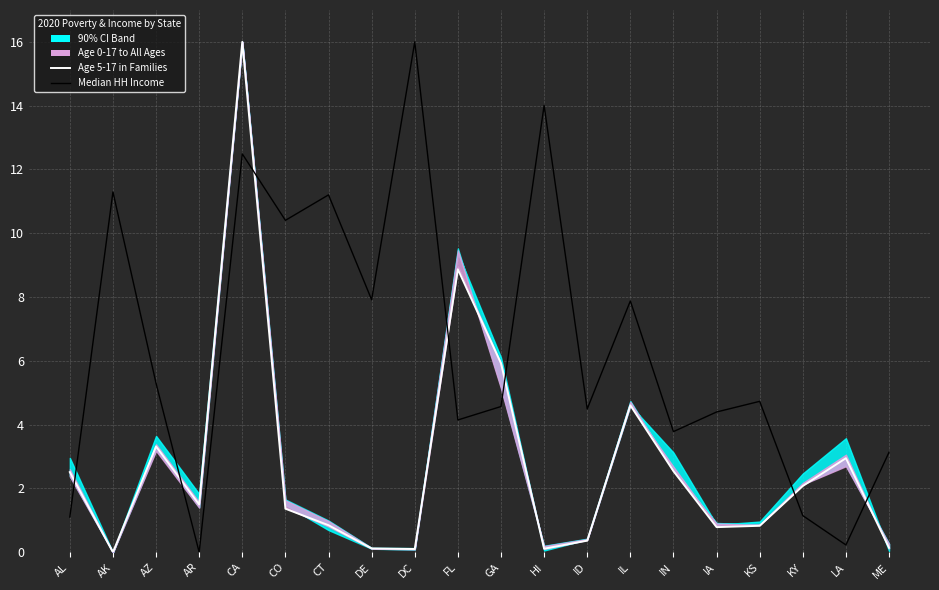

What is the spread (max minus min) of values at GA?

1.4